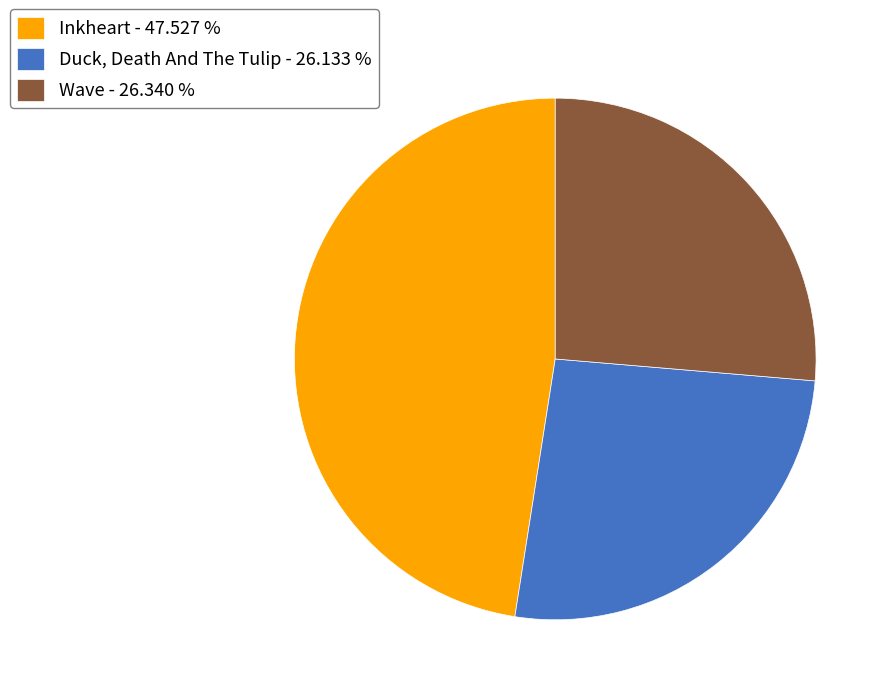

Does any single category account for the majority?

No